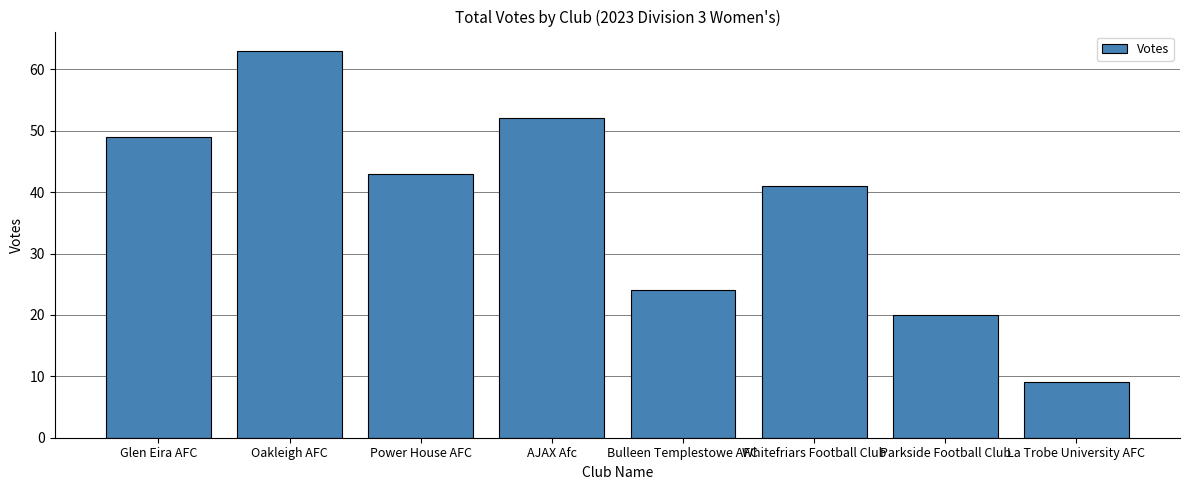

What is the greatest value displayed?

63